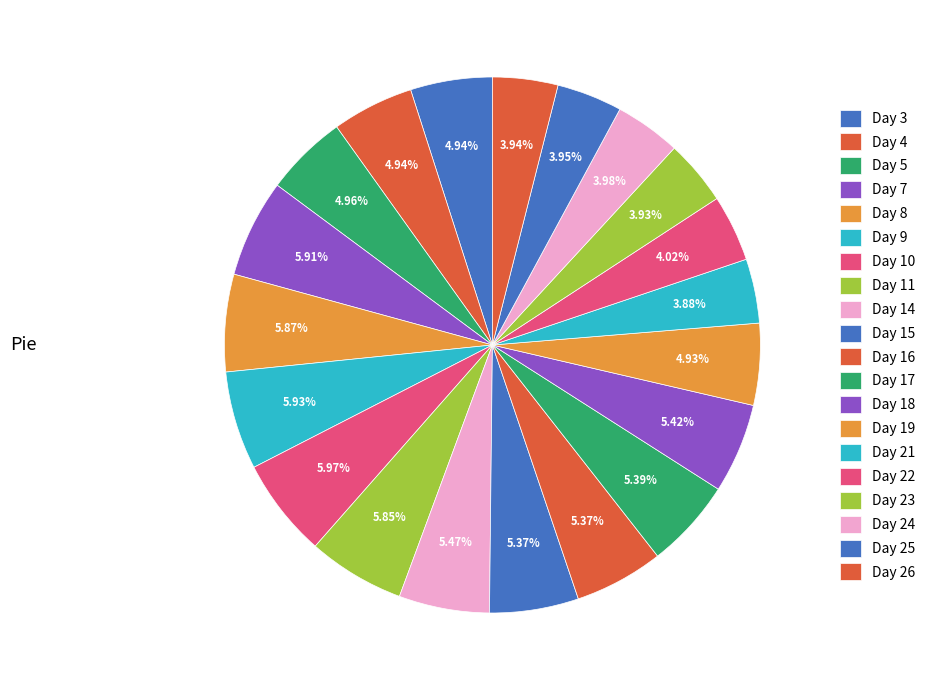

Count the number of slices in the pie.

20